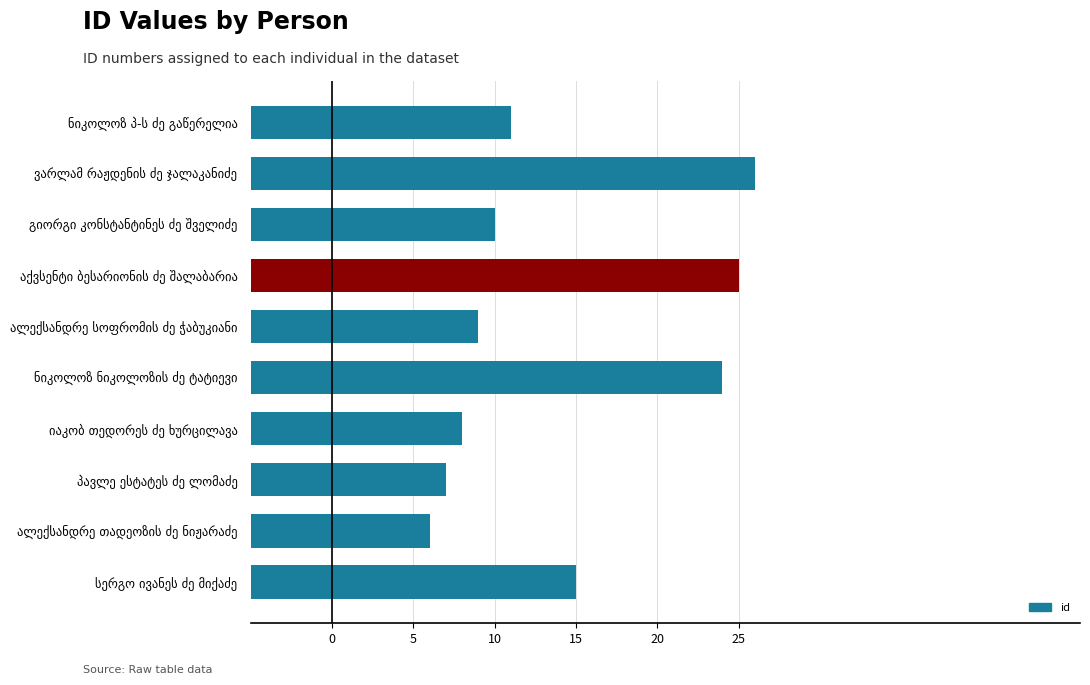

Does the chart contain any negative values?

No